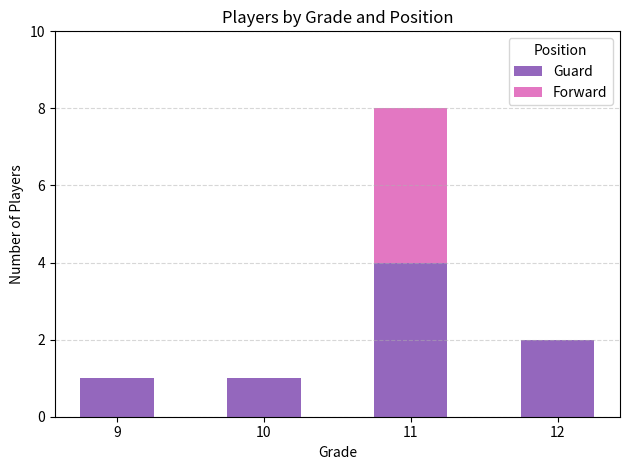

At which category is the sum across all series the highest?

11